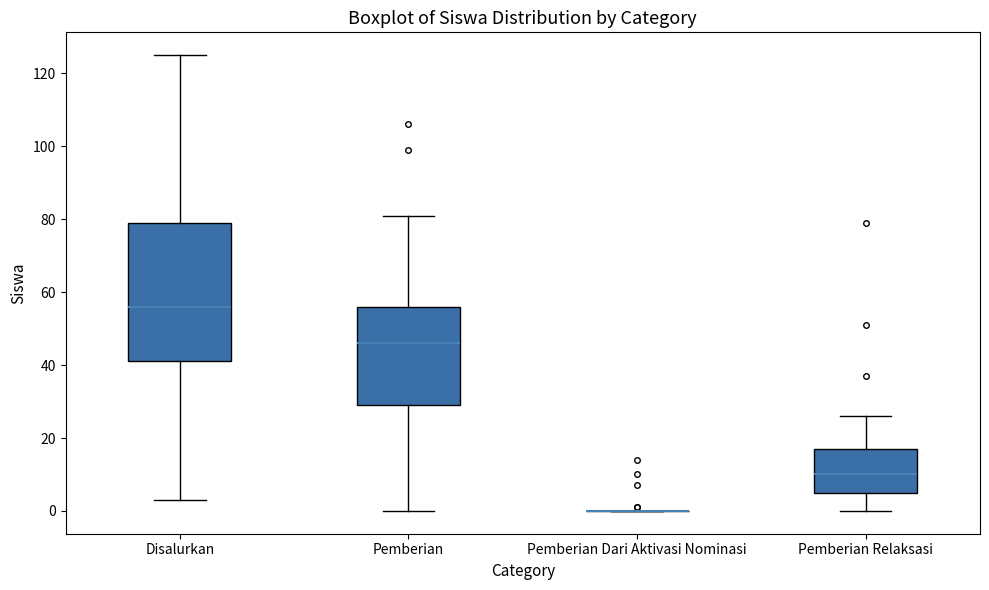

Reading left to right, transcribe this box plot: for each box, give where its median line is, the range the box spans, and where its two whiskers end, as read against the y-axis. The values are not printed on the chart, so give them approximately, as read against the axis.

Disalurkan: median 56, box 42 to 80, whiskers 4 to 126
Pemberian: median 46, box 30 to 56, whiskers 0 to 82
Pemberian Dari Aktivasi Nominasi: box collapsed to a line at 0, whiskers 0 to 0
Pemberian Relaksasi: median 10, box 6 to 18, whiskers 0 to 26